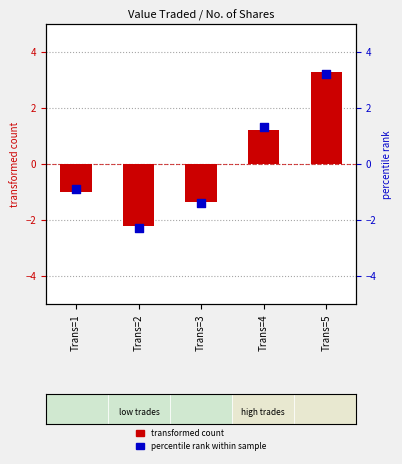

What is the total value across all series at Trans=2?

-4.5